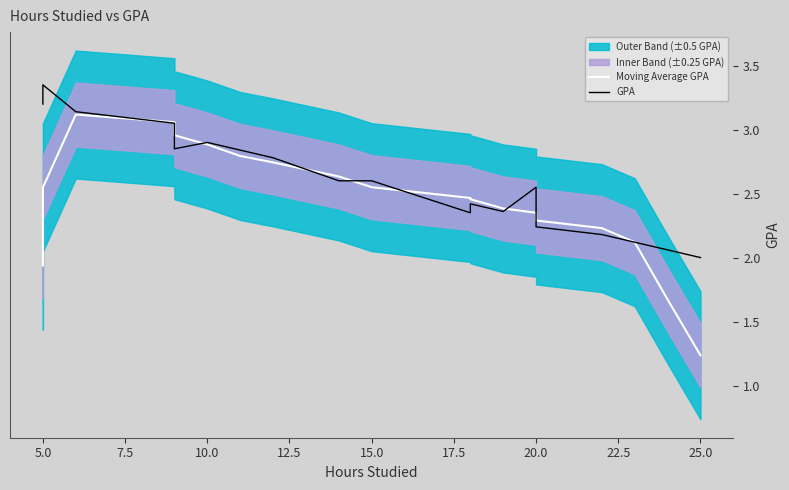

True or false: GPA has more than 2 interior local peaks.

True